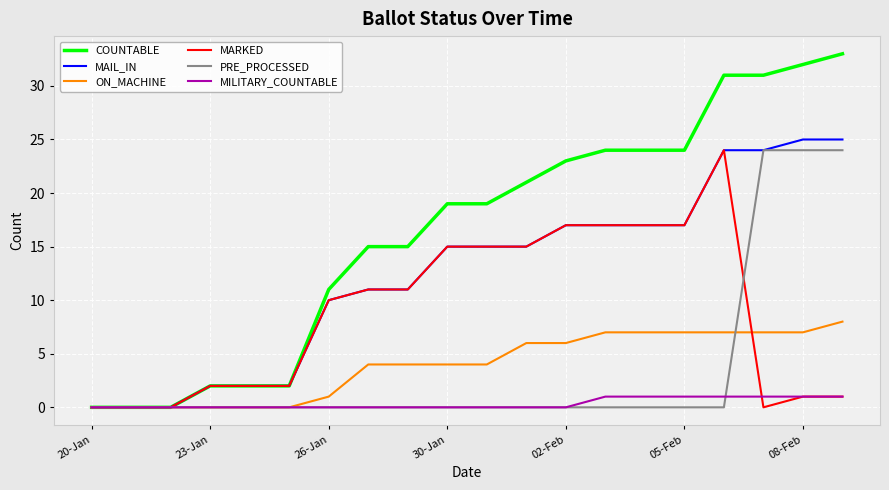

Which series has the widest spread of values?

COUNTABLE